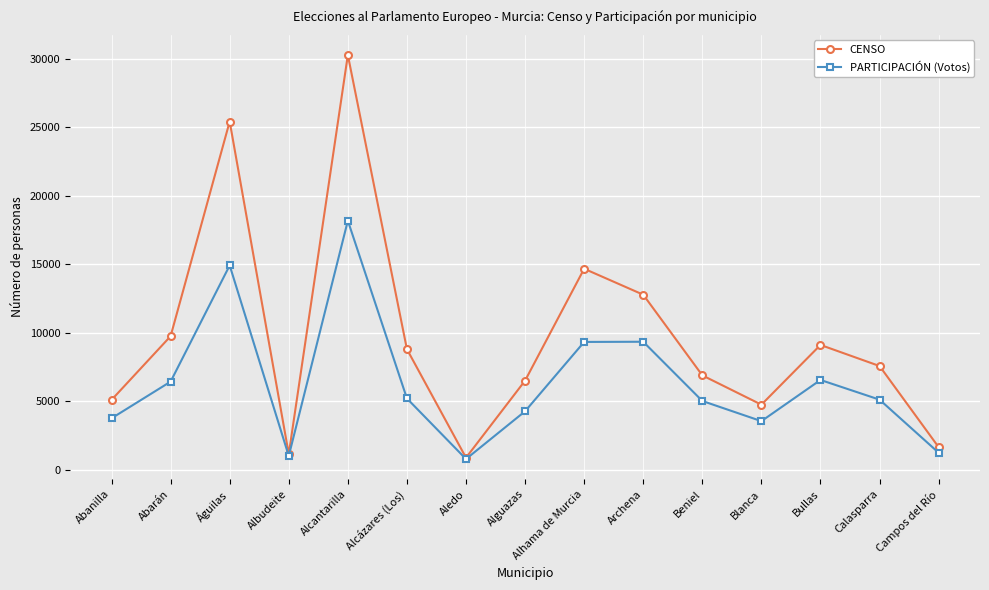

Where is the first local minimum for PARTICIPACIÓN (Votos)?

Albudeite